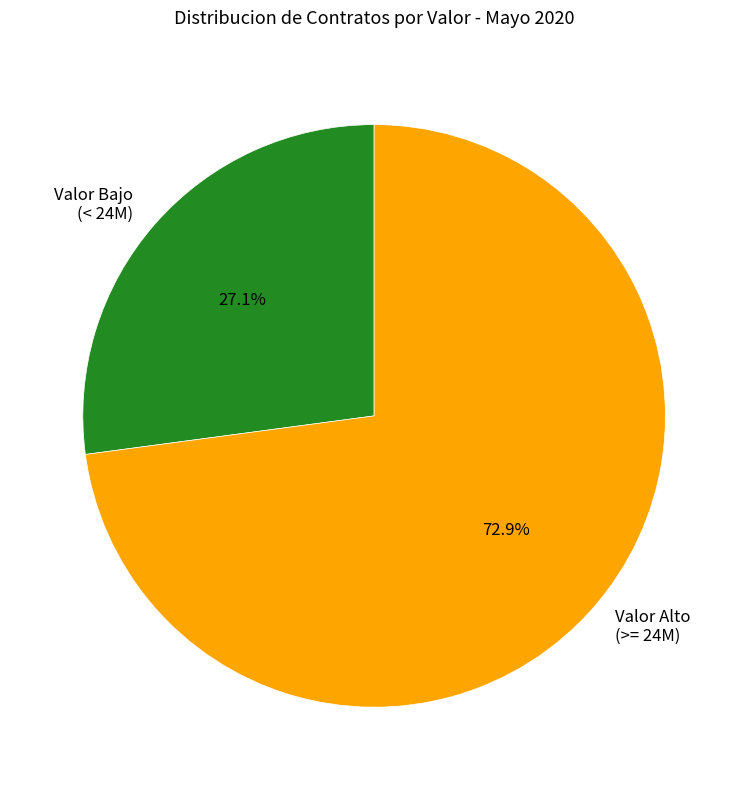

How much of the chart is everything except Valor Bajo (< 24M)?

72.9%